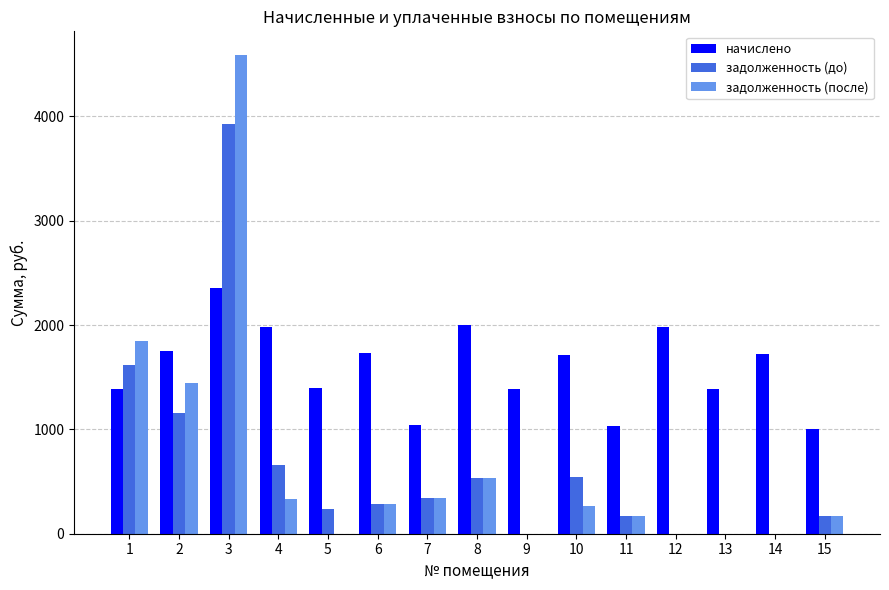

How many groups of bars are there?

15